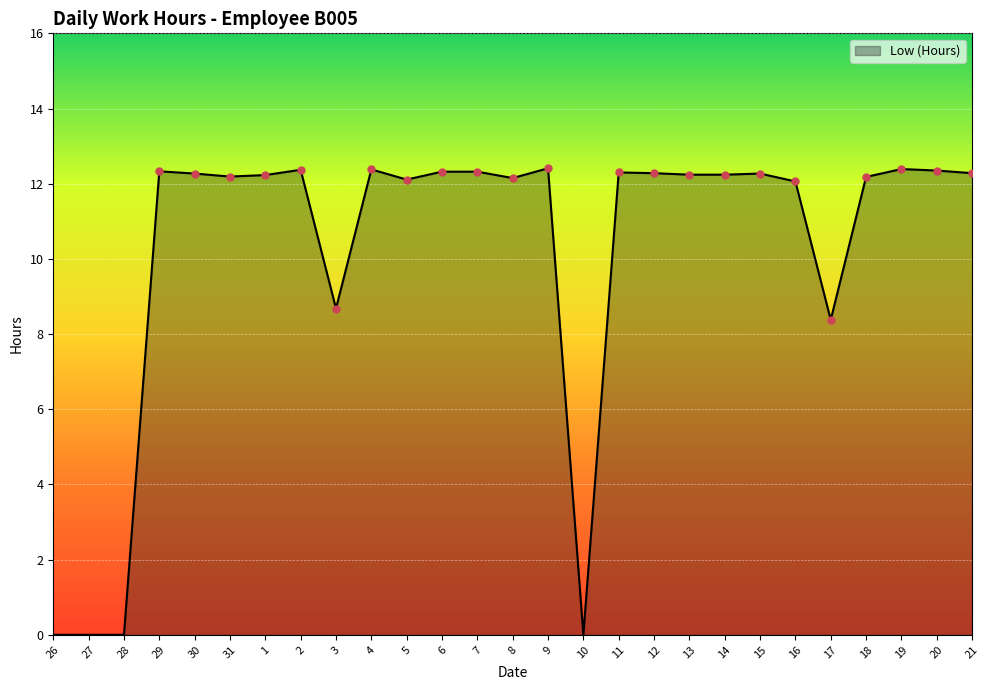

True or false: the data shows 19.0 at 14.

False